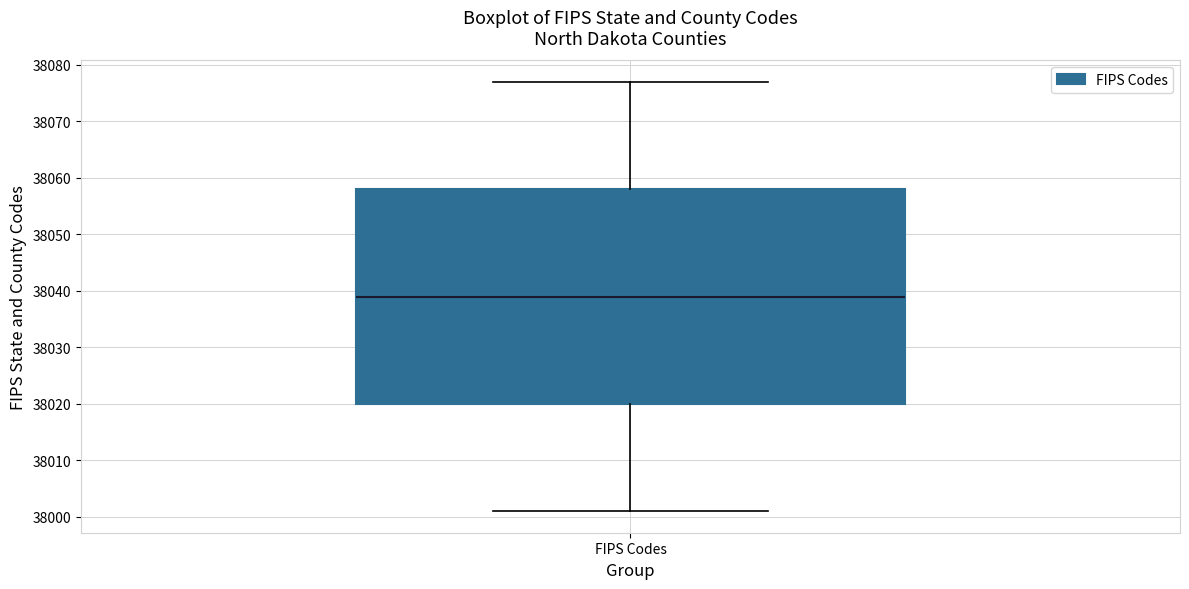

Read this box plot against the y-axis: the position of the median line, the range covered by the box, and the ends of both whiskers. The values are not printed on the chart, so give them approximately, as read against the axis.

median 38039, box 38020 to 38058, whiskers 38001 to 38077